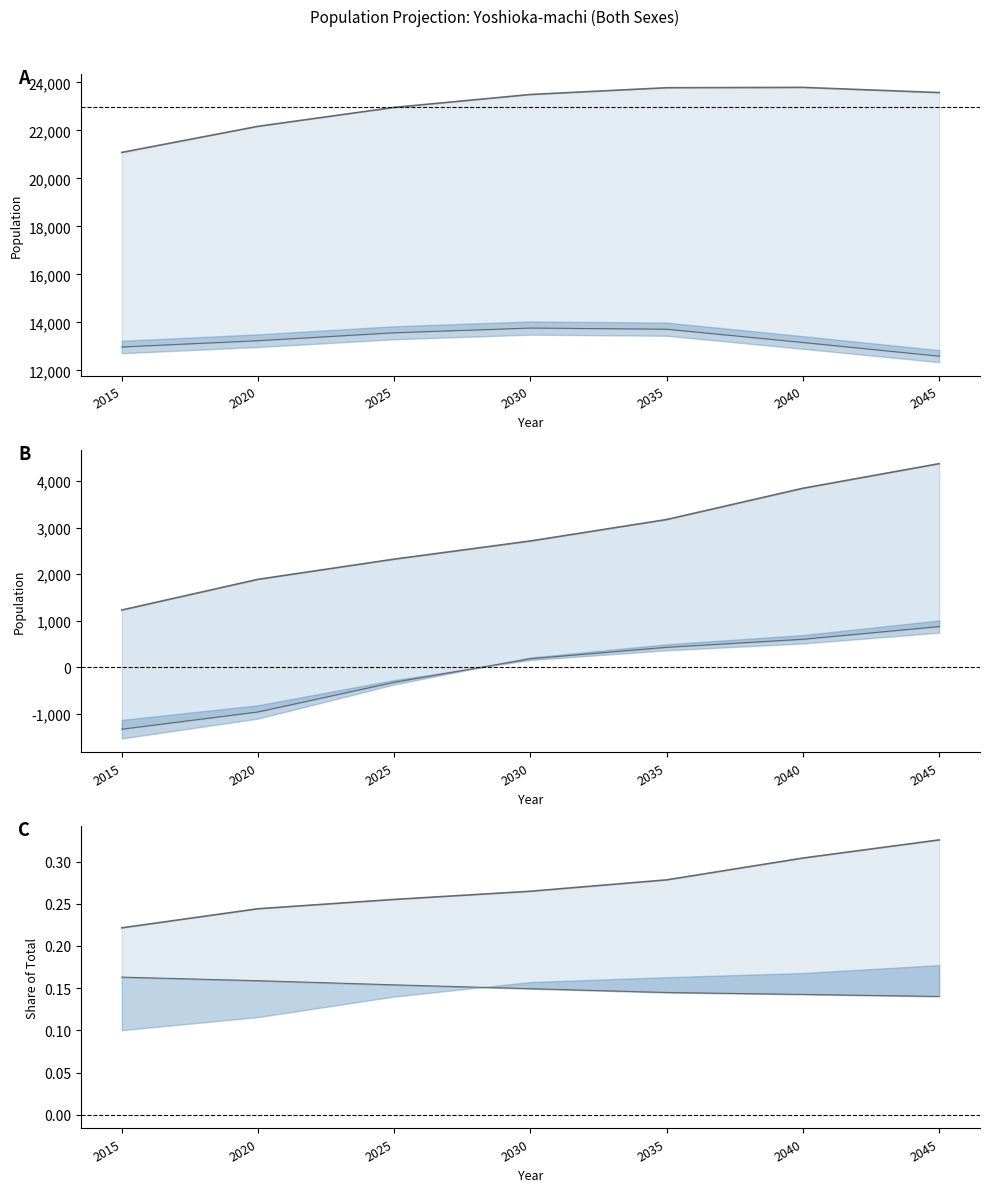

Where is 75+ minus 0-14 nearest to the value -225?

2025